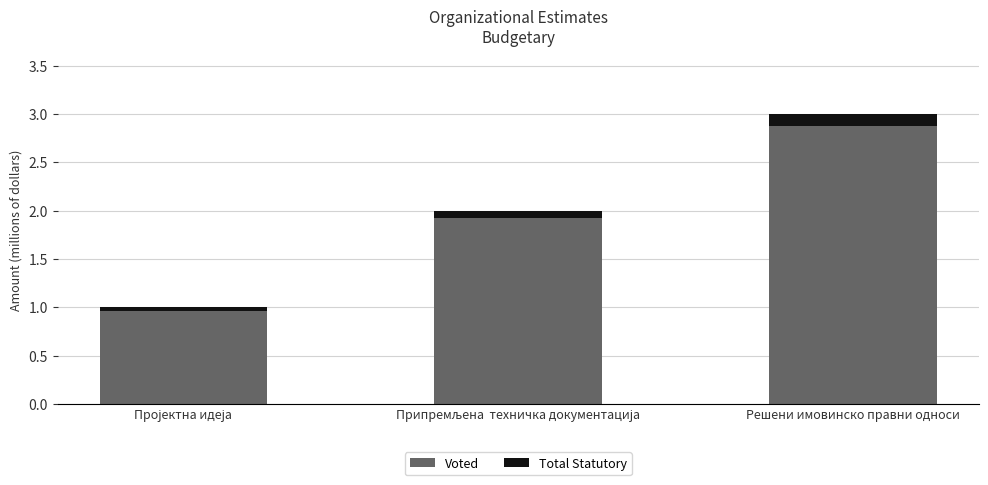

What is the highest value of the Voted series?

2.9